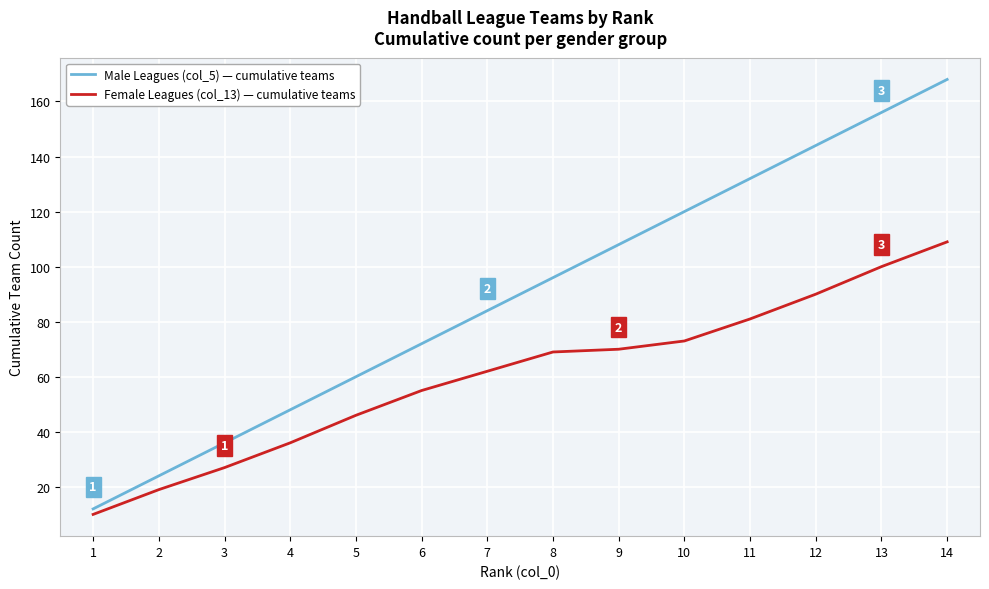

What is the maximum value for Male Leagues (col_5) — cumulative teams?

168